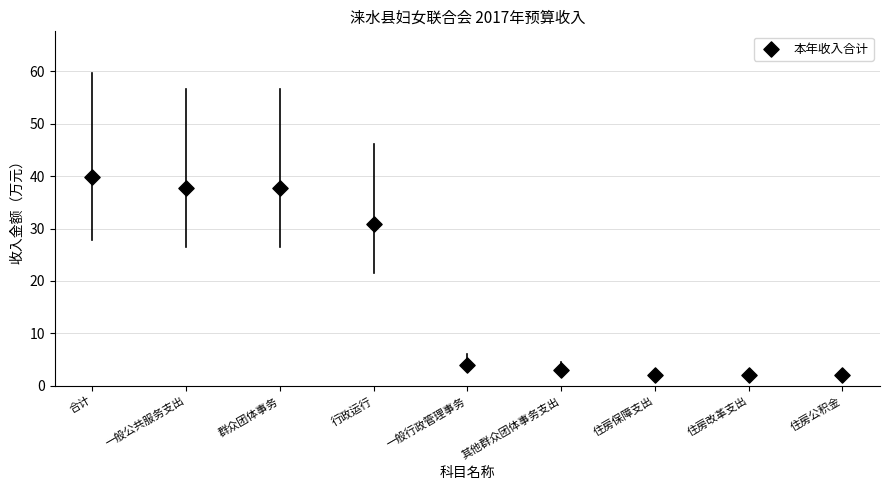

What is the range of Y values (max minus min)?

37.8